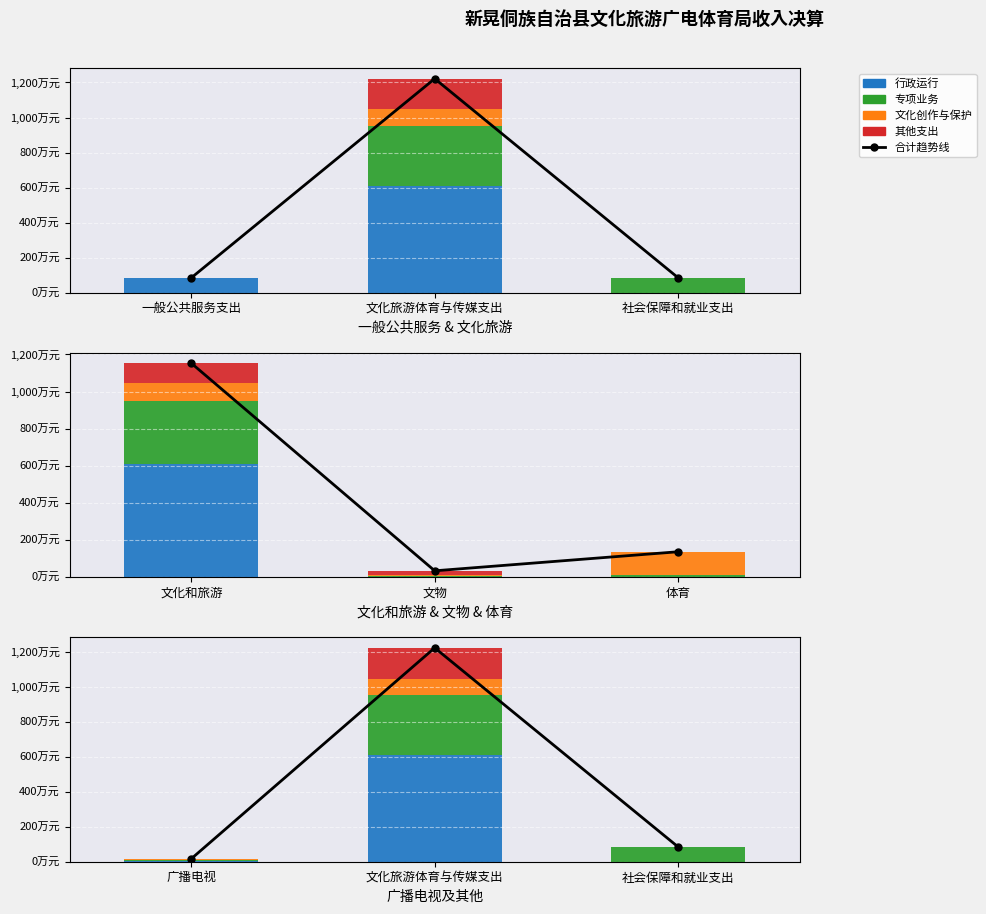

What is the average value of the 行政运行 series?

204.6